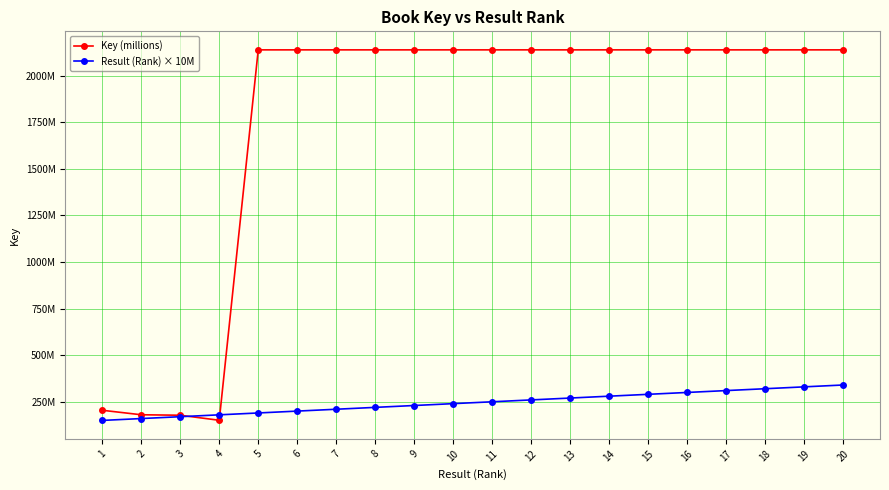

Is this an area chart (filled region under the line)?

No